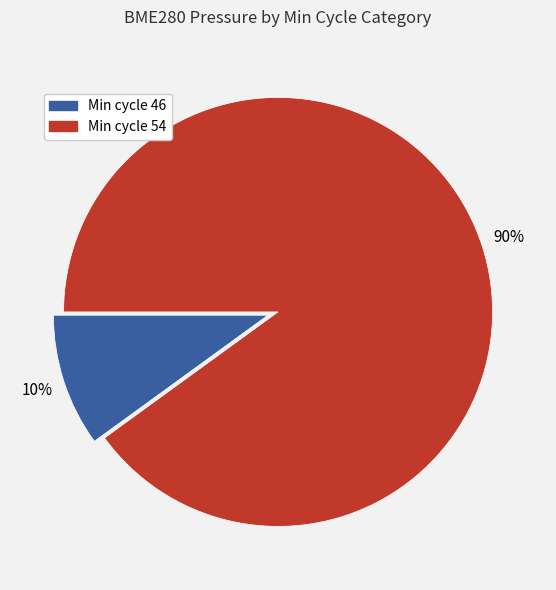

To the nearest percent, what is the average slice percentage?

50%